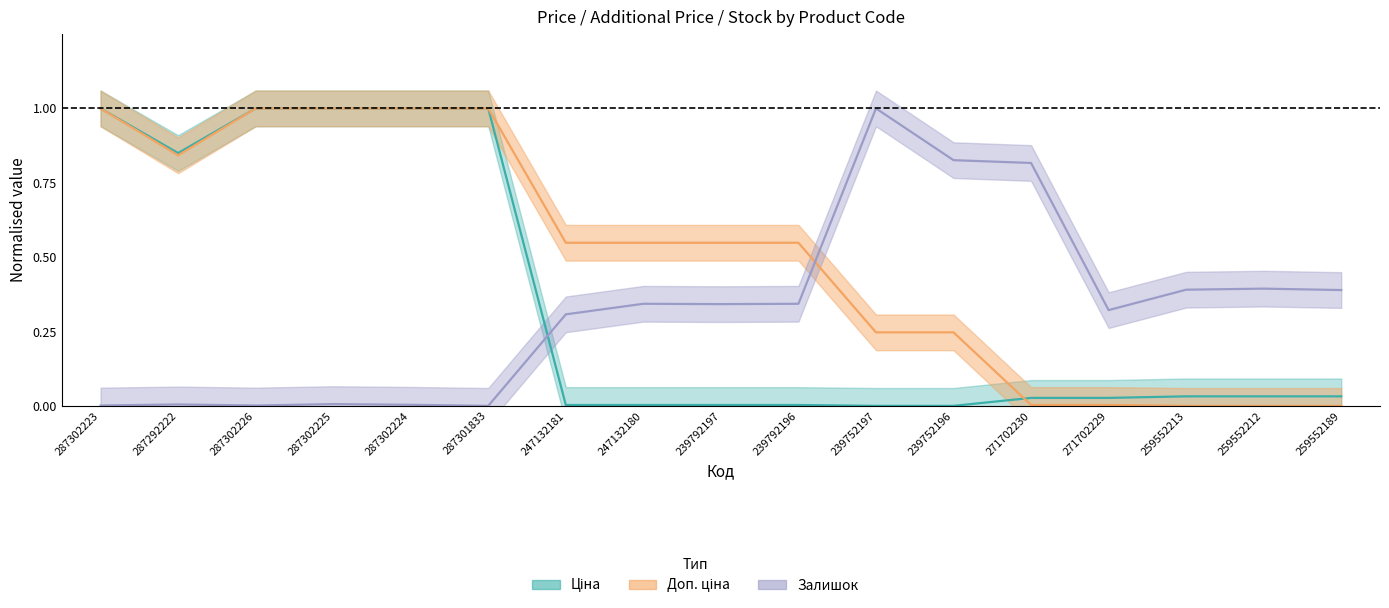

The value of Залишок at 239752197 is 1.0. True or false?

True